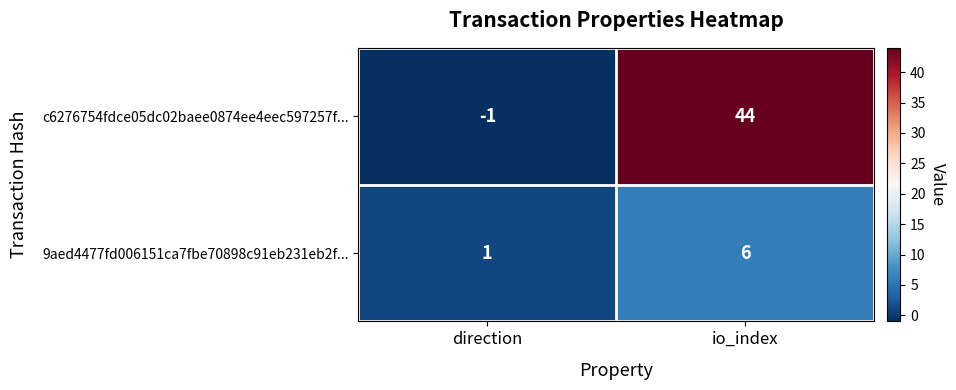

At which category is the sum across all series the highest?

io_index